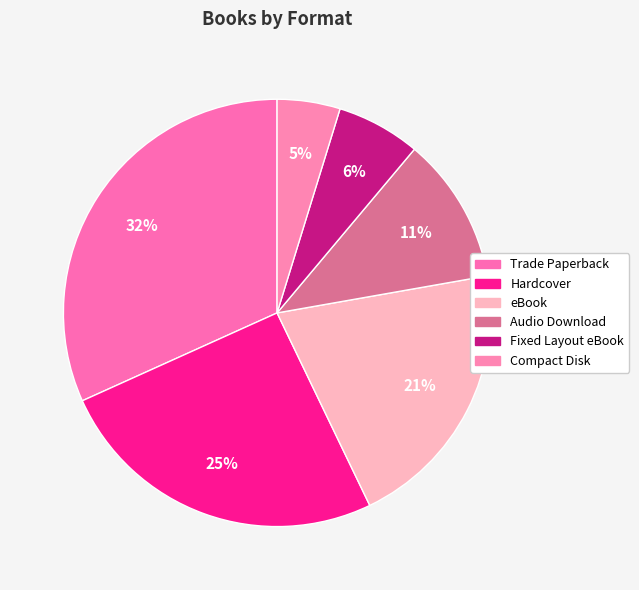

Do eBook and Compact Disk together represent more than half of the pie?

No